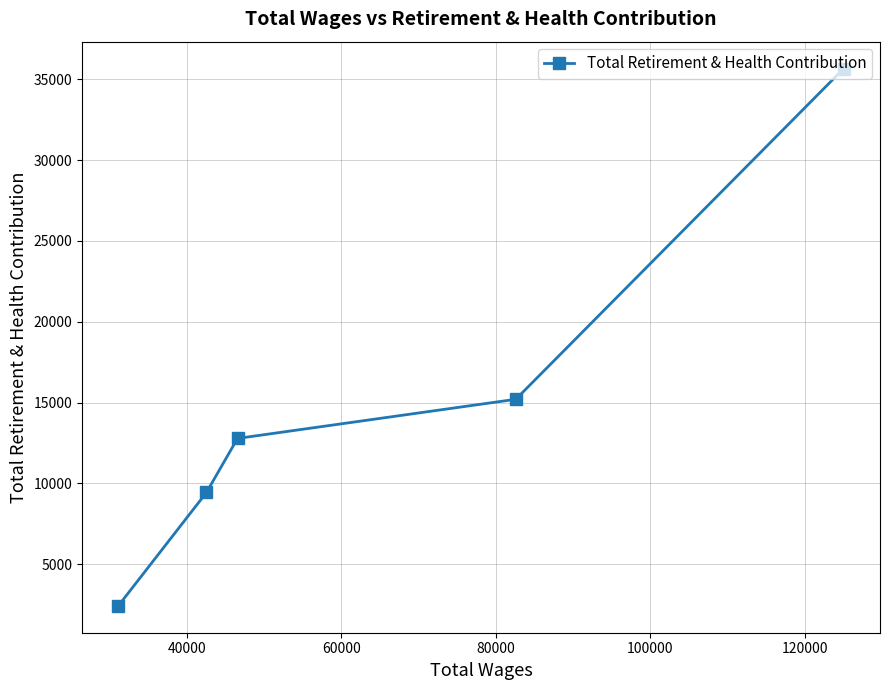

What is the average value?

15101